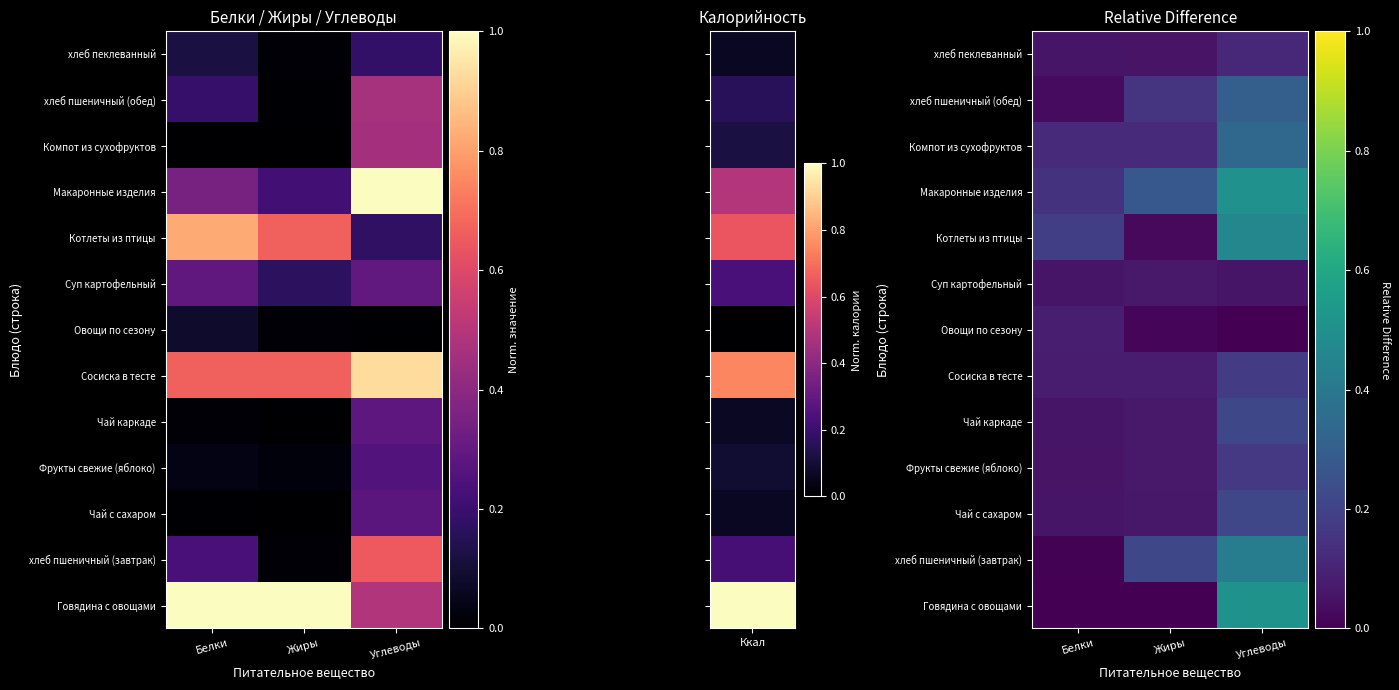

Read the Компот из сухофруктов value at Углеводы.

0.3